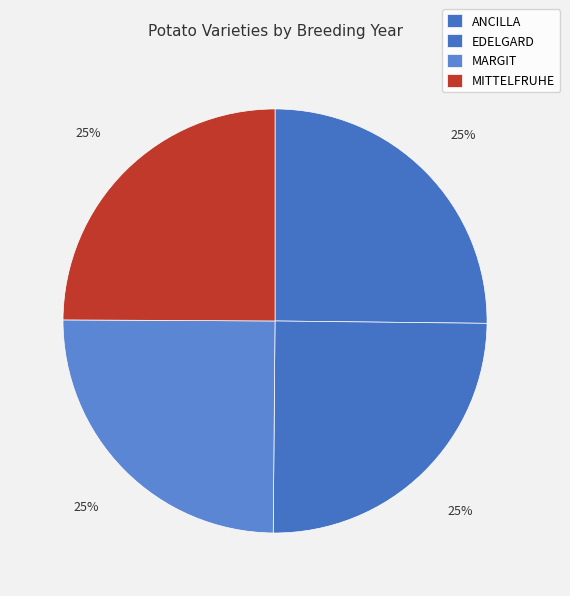

Which slice is the largest?

ANCILLA (1953)